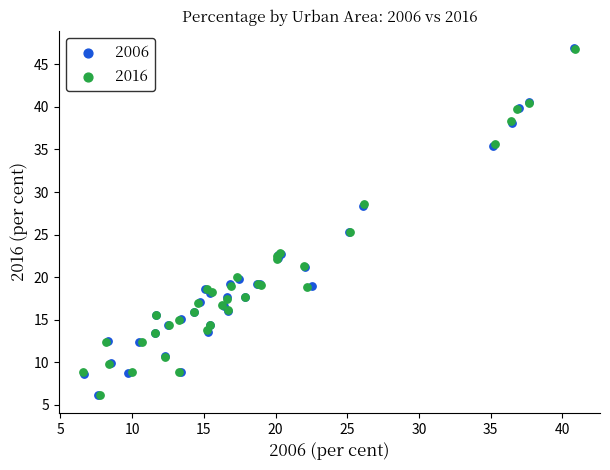

Which series has the largest Y range (max minus min)?

2006